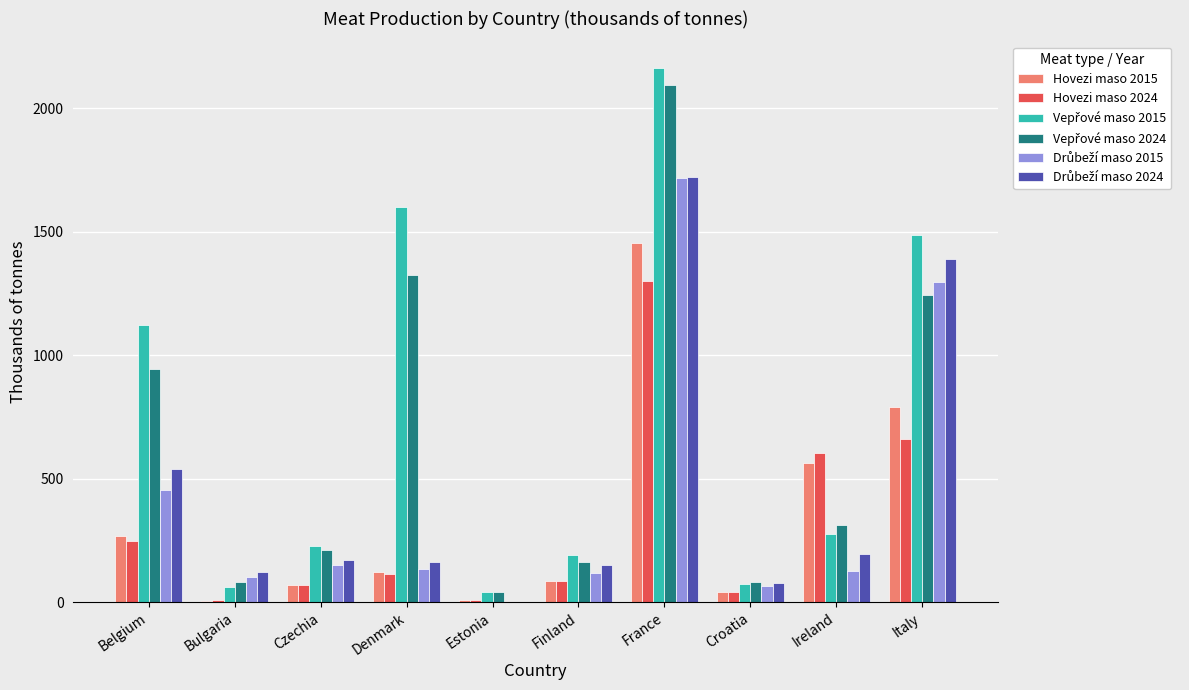

At which category is the sum across all series the highest?

France